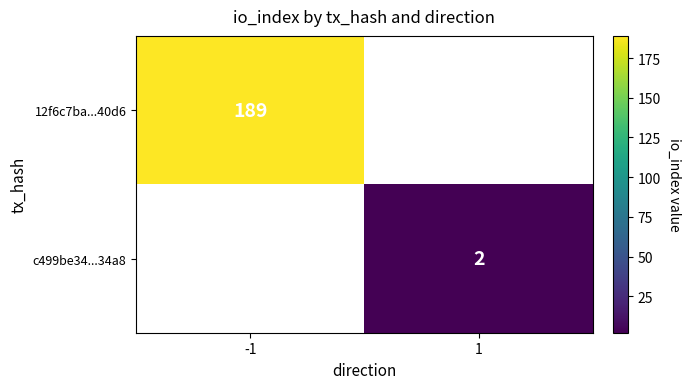

What is the total value across all series at 1?

2